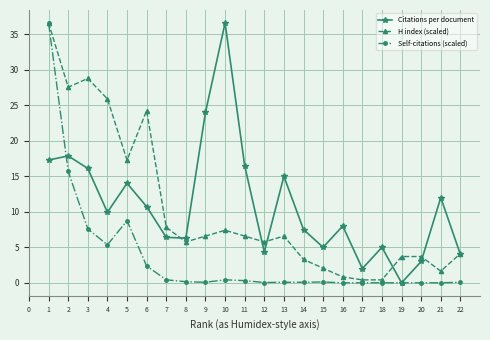

Where is Self-citations (scaled) nearest to the value 18?

2